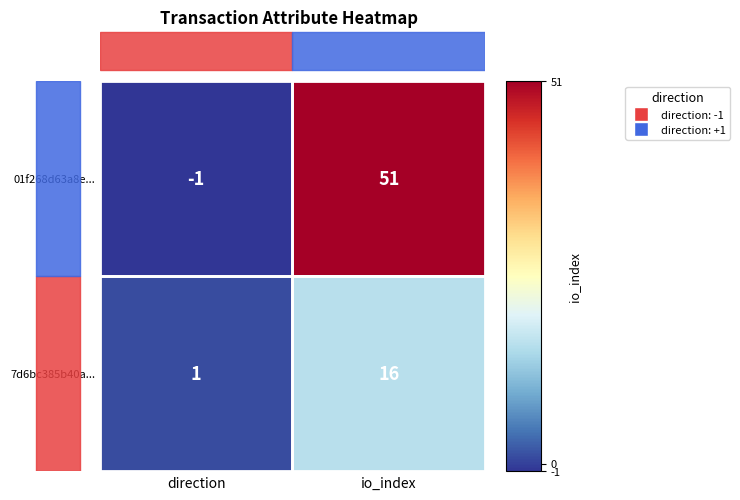

What is the total value across all series at io_index?

67